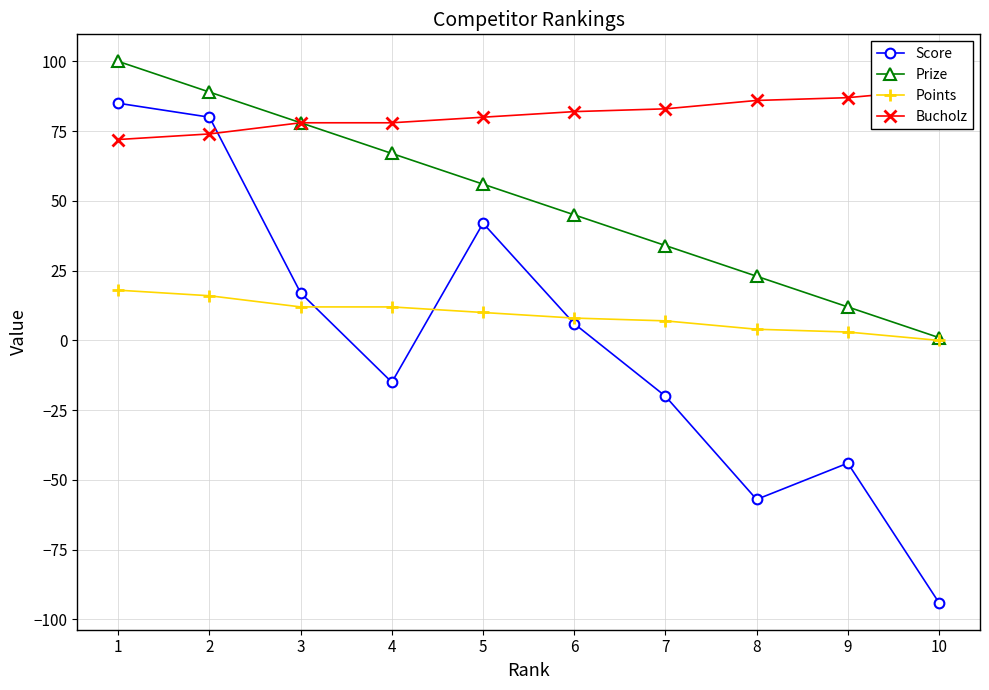

True or false: Bucholz and Points cross at least once.

False